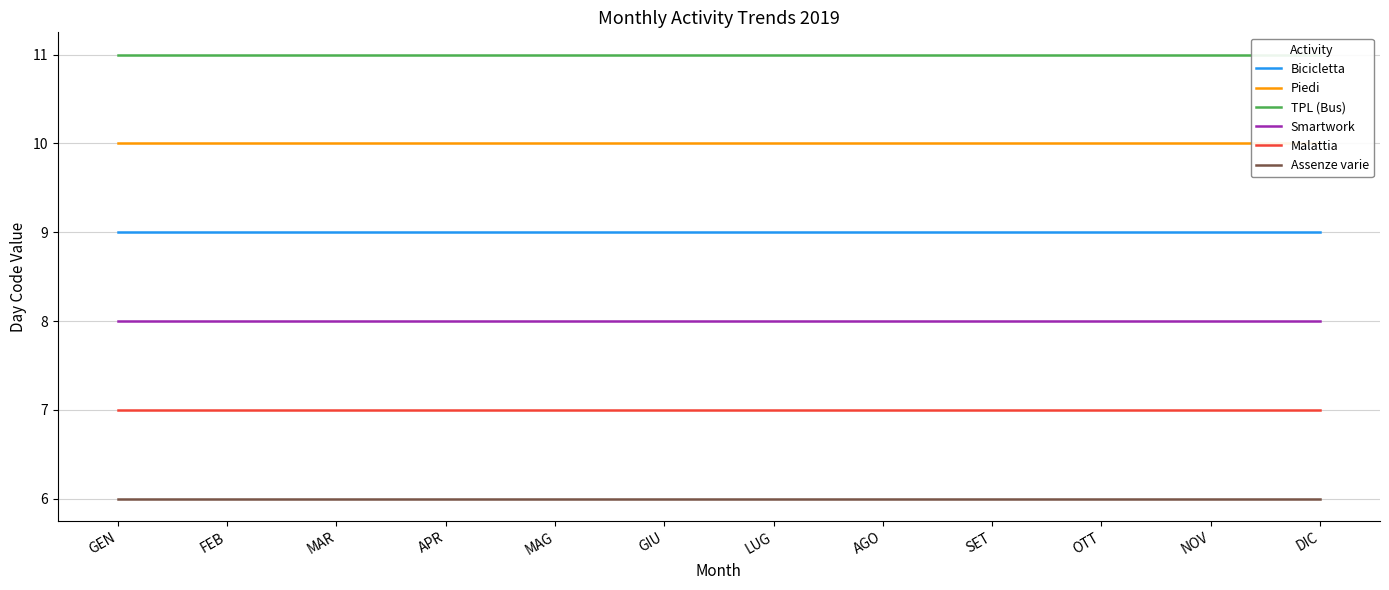

List the series in order of their peak value, highest first.

TPL (Bus), Piedi, Bicicletta, Smartwork, Malattia, Assenze varie